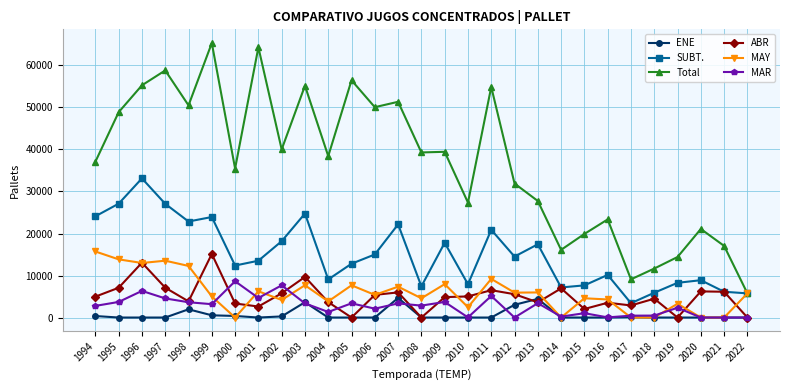

Is the value of SUBT. at 2019 greater than the value of ABR at 1997?

Yes